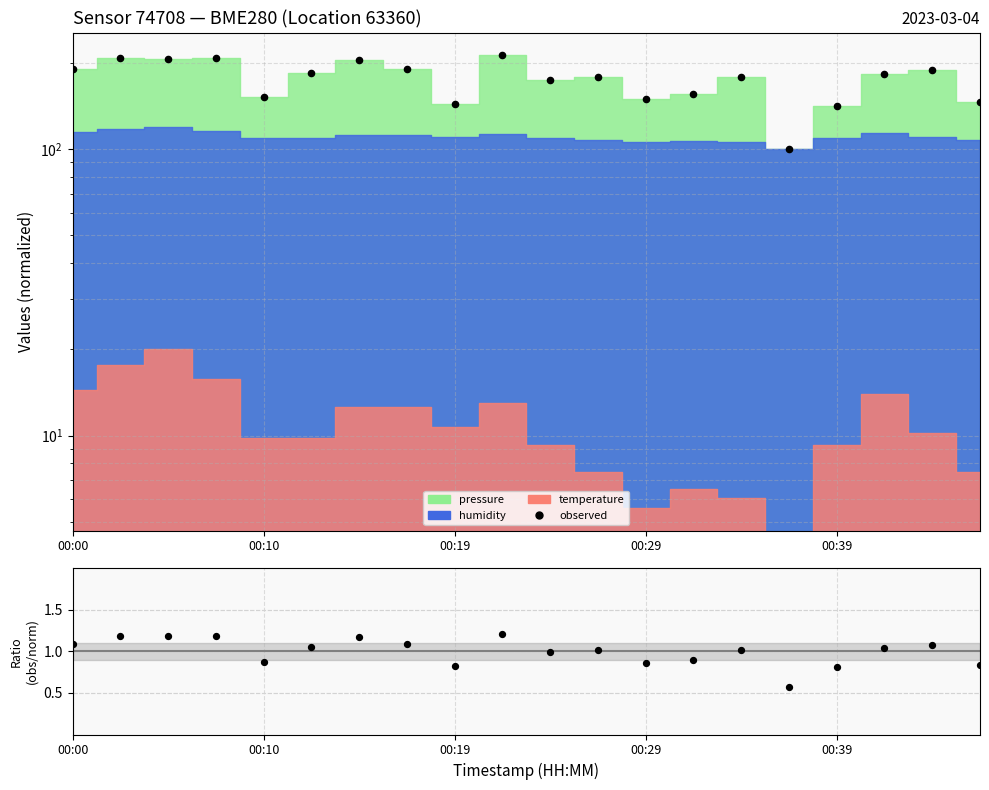

Which series has the widest spread of Y values?

observed